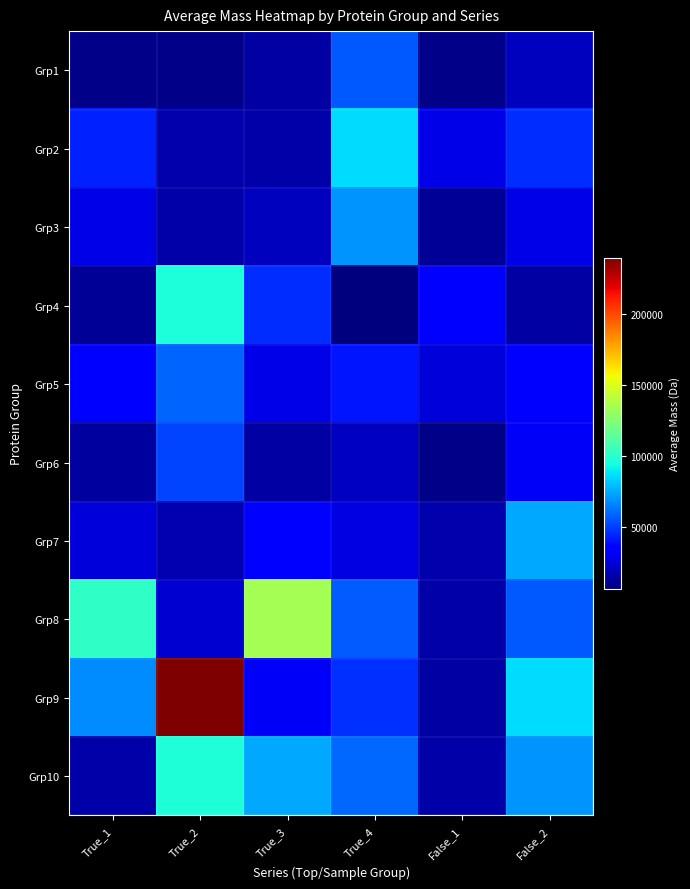

Reading left to right, transcribe all the data shown in this chart.

Grp1: True_1=8796.2	True_2=8560.7	True_3=14121.5	True_4=56153.9	False_1=8796.2	False_2=19972.8
Grp2: True_1=43282.7	True_2=15977.3	True_3=15219.5	True_4=86105.3	False_1=28254.3	False_2=45998.3
Grp3: True_1=28254.3	True_2=15343.6	True_3=19972.8	True_4=70111.5	False_1=11820.4	False_2=28031.6
Grp4: True_1=11820.4	True_2=96210.8	True_3=45998.3	True_4=6557.5	False_1=32847.9	False_2=13988.4
Grp5: True_1=32847.9	True_2=59335.1	True_3=28031.6	True_4=40707.9	False_1=25025.3	False_2=36498.5
Grp6: True_1=13508.7	True_2=51753.7	True_3=13988.4	True_4=20369.5	False_1=8560.7	False_2=32021.6
Grp7: True_1=25025.3	True_2=16832.2	True_3=36498.5	True_4=27372.4	False_1=15977.3	False_2=74195.3
Grp8: True_1=102088.2	True_2=23407.4	True_3=134192.3	True_4=56750.3	False_1=15343.6	False_2=56153.9
Grp9: True_1=68419.9	True_2=239721.7	True_3=32021.6	True_4=47417.7	False_1=14121.5	False_2=86105.3
Grp10: True_1=14799.0	True_2=97294.9	True_3=74195.3	True_4=59518.7	False_1=15219.5	False_2=70111.5